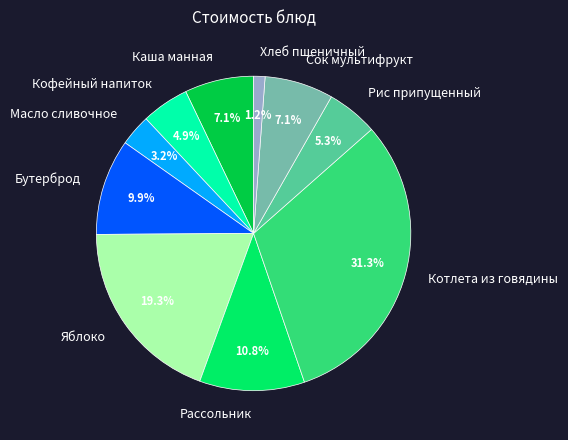

What is the smallest slice in the pie chart?

Хлеб пшеничный